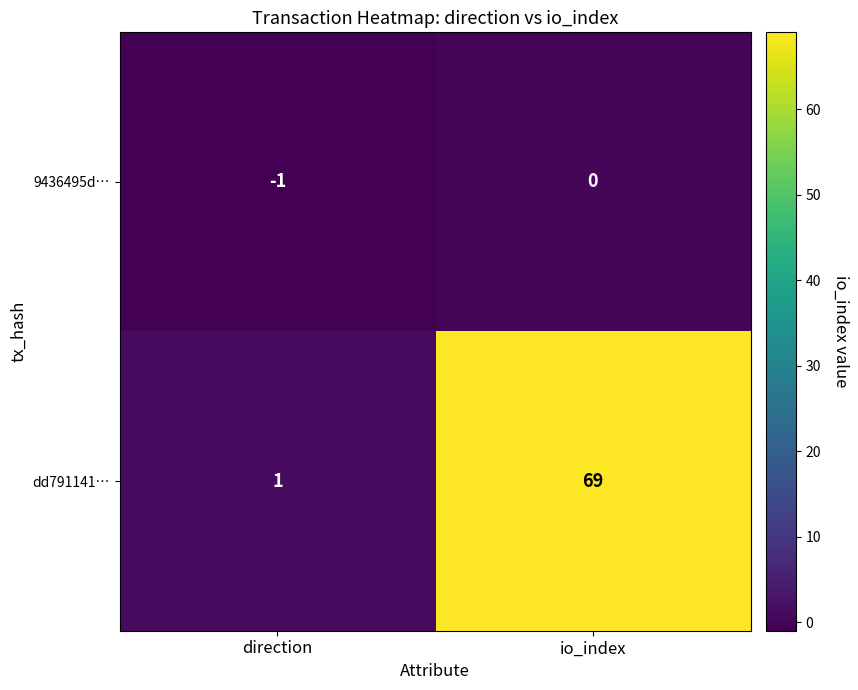

What is the difference between the dd791141… values at io_index and direction?

68